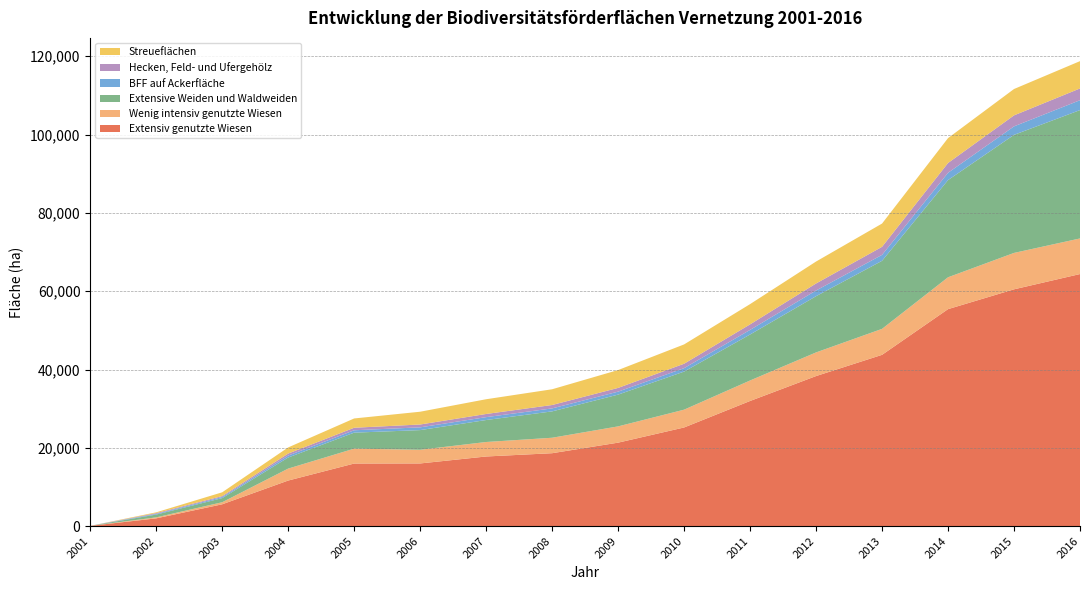

Reading left to right, transcribe all the data shown in this chart.

Extensiv genutzte Wiesen: 2001=69.9	2002=1989.0	2003=5581.9	2004=11646.9	2005=15990.1	2006=16012.7	2007=17789.7	2008=18628.2	2009=21324.7	2010=25198.7	2011=31965.0	2012=38328.9	2013=43749.4	2014=55419.3	2015=60479.6	2016=64381.9
Wenig intensiv genutzte Wiesen: 2001=0.0	2002=250.6	2003=522.5	2004=3052.1	2005=3802.4	2006=3493.4	2007=3700.7	2008=3948.0	2009=4154.7	2010=4544.9	2011=5233.8	2012=6038.0	2013=6633.7	2014=8135.4	2015=9297.1	2016=9091.6
Extensive Weiden und Waldweiden: 2001=4.8	2002=717.0	2003=1059.0	2004=2826.6	2005=4085.5	2006=5022.1	2007=5611.6	2008=6732.7	2009=8111.2	2010=9728.8	2011=11745.0	2012=14357.8	2013=17379.7	2014=24821.8	2015=30149.4	2016=32779.5
BFF auf Ackerfläche: 2001=0.0	2002=176.1	2003=271.8	2004=498.4	2005=608.2	2006=702.8	2007=736.7	2008=758.5	2009=757.8	2010=875.2	2011=1175.0	2012=1451.3	2013=1516.4	2014=1859.3	2015=2166.1	2016=2522.2
Hecken, Feld- und Ufergehölz: 2001=1.7	2002=192.9	2003=243.5	2004=509.4	2005=643.8	2006=728.1	2007=807.2	2008=870.3	2009=954.5	2010=1131.4	2011=1410.8	2012=1797.0	2013=2053.2	2014=2503.2	2015=2812.0	2016=3004.3
Streueflächen: 2001=0.0	2002=206.5	2003=964.8	2004=1570.2	2005=2371.1	2006=3262.9	2007=3764.6	2008=4019.8	2009=4561.1	2010=4930.1	2011=5171.0	2012=5602.9	2013=5939.0	2014=6359.6	2015=6729.9	2016=6972.8